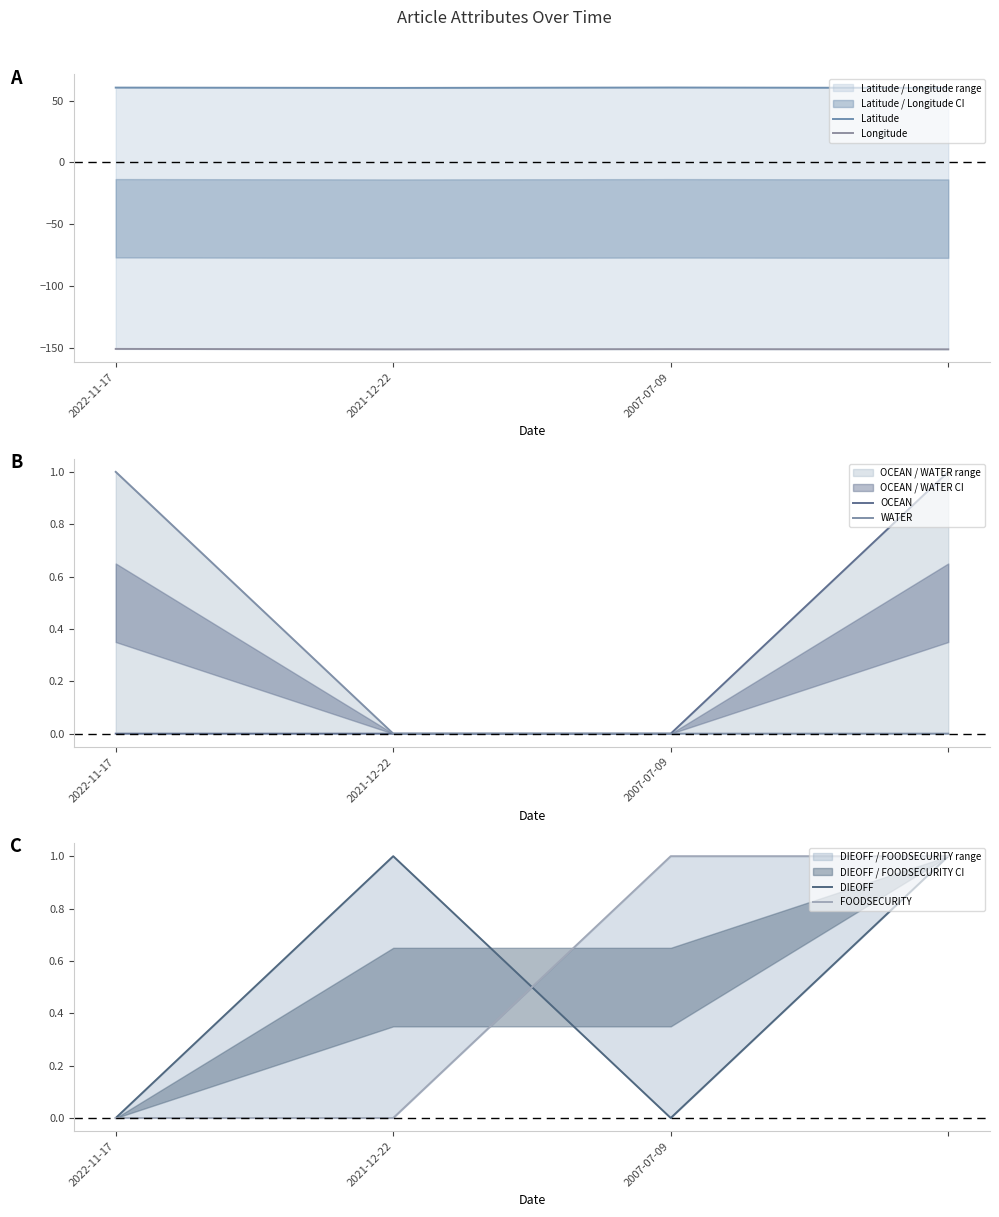

What is the difference between the second highest and second lowest values in the FOODSECURITY series?

1.0